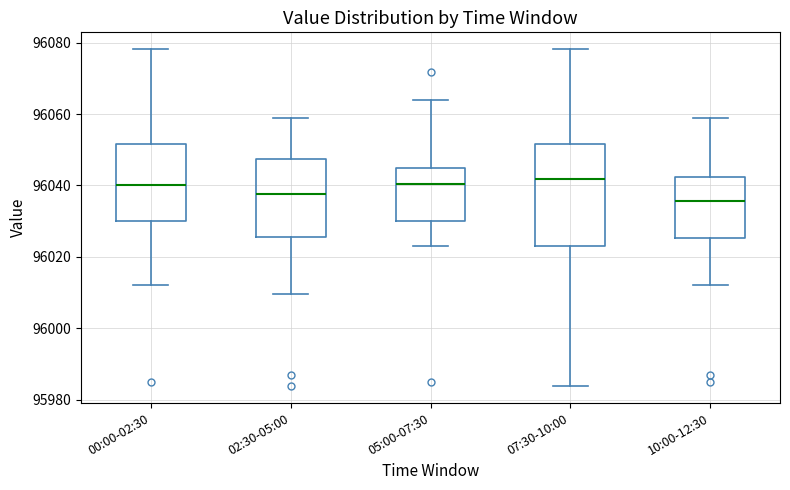

Where is the lower edge of the box for 02:30-05:00 on the y-axis? The values are not printed on the chart, so give them approximately, as read against the axis.

96026